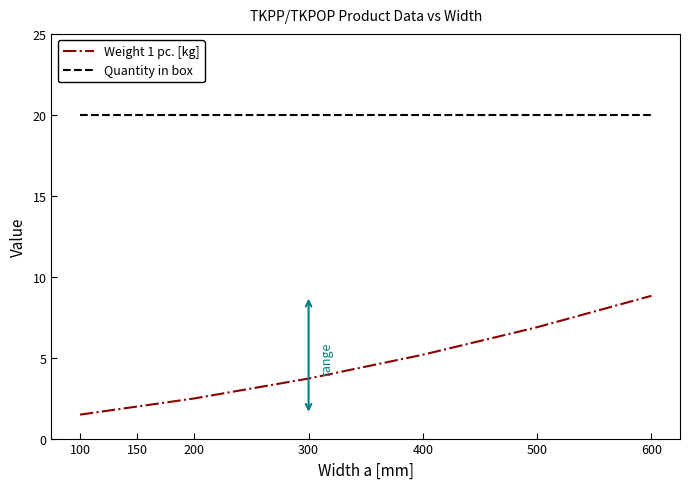

True or false: Quantity in box and Weight 1 pc. [kg] intersect in this chart.

False